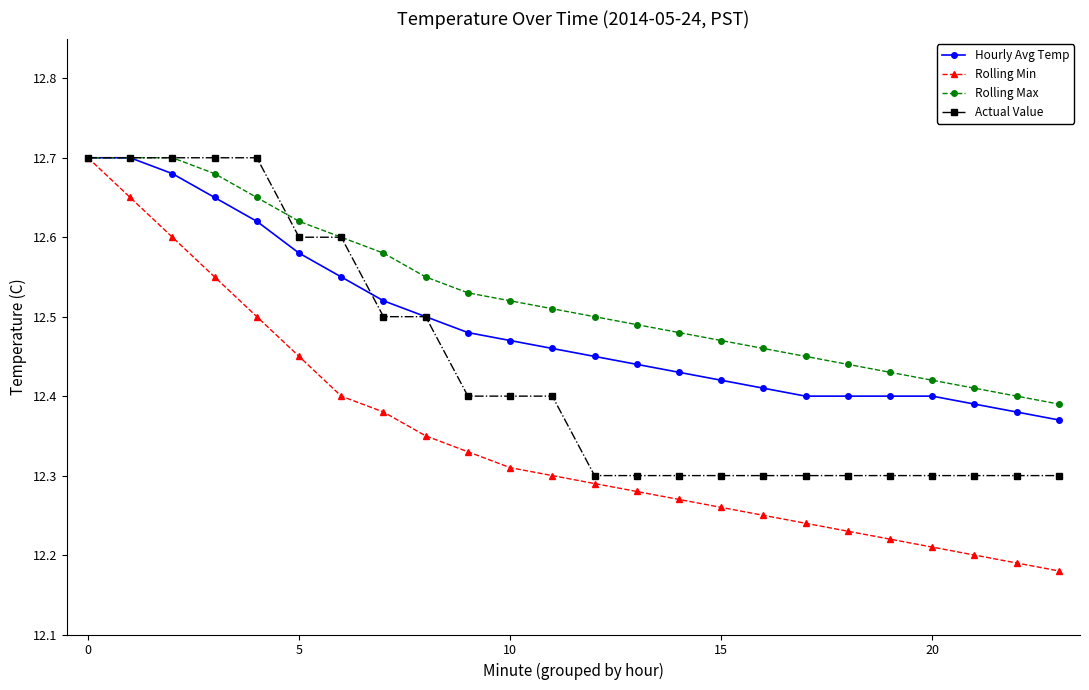

Count the Rolling Min values in the range 12 to 13.

24